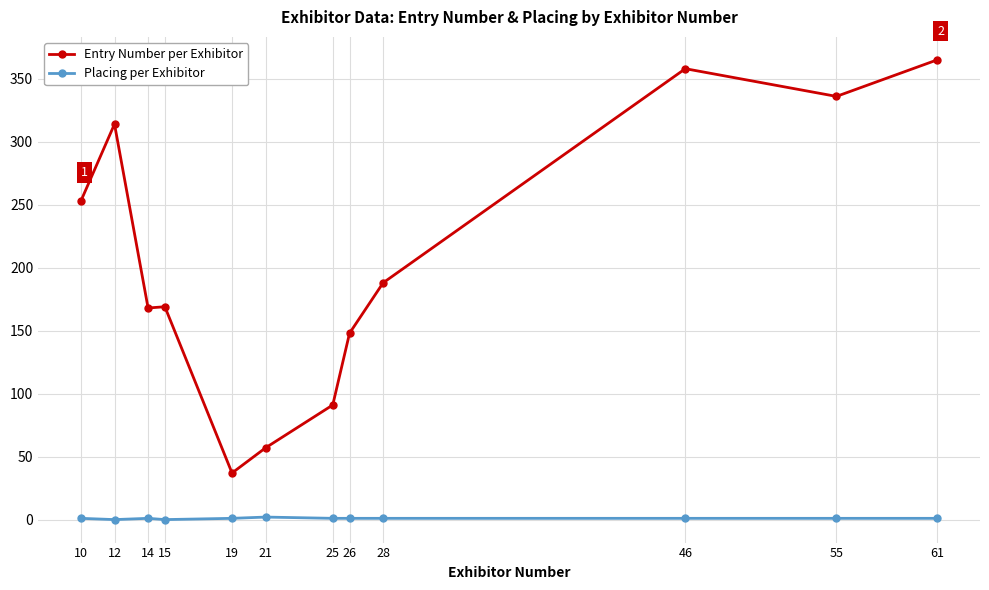

Is the value of Placing per Exhibitor at 55 greater than the value of Entry Number per Exhibitor at 61?

No